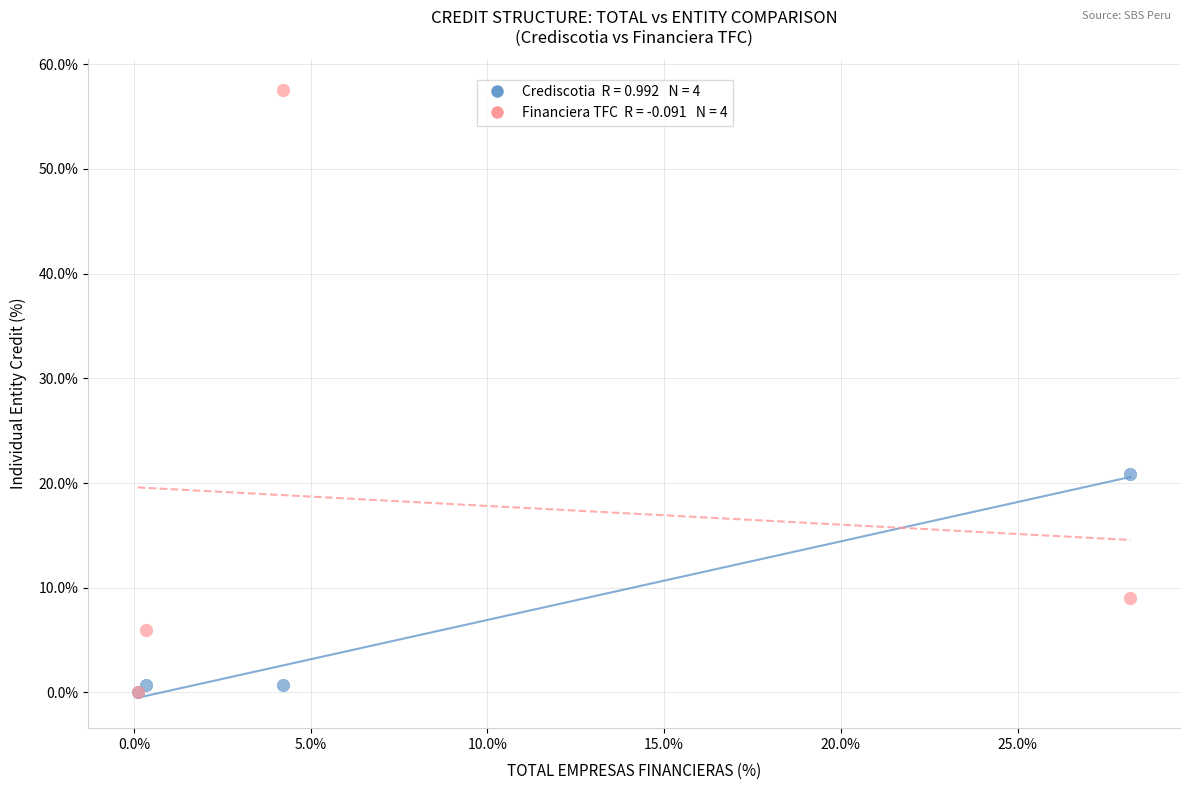

Across all series, what Y value is closest to 28?

20.8